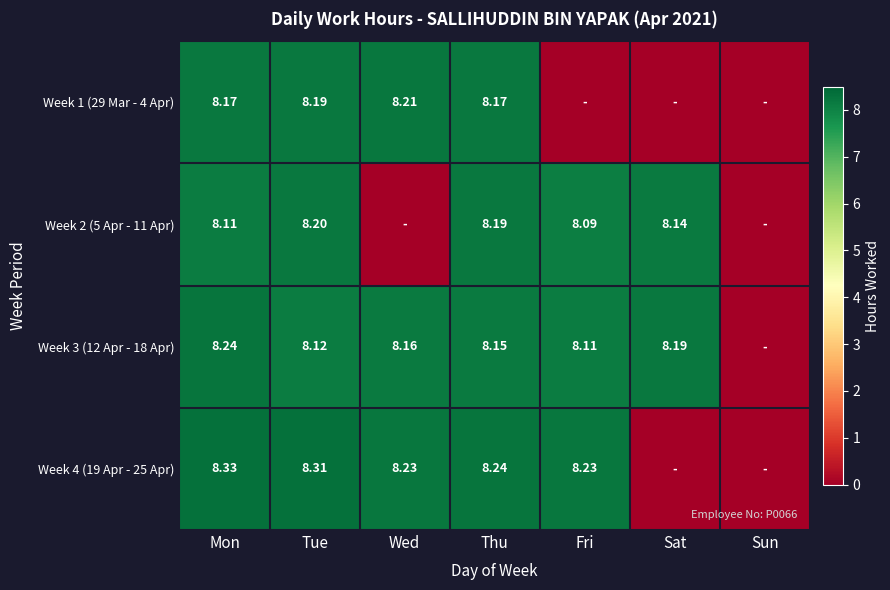

True or false: Week 2 (5 Apr - 11 Apr) has a value of 2.6 at Mon.

False